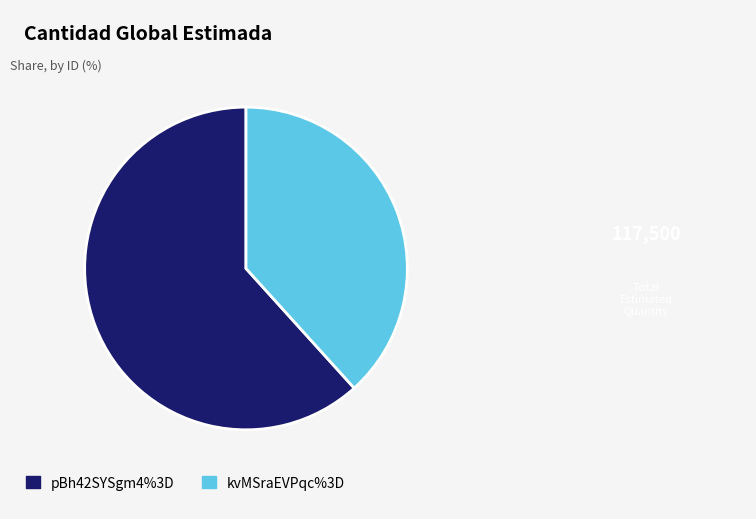

Which category has the smallest portion of the pie?

kvMSraEVPqc%3D